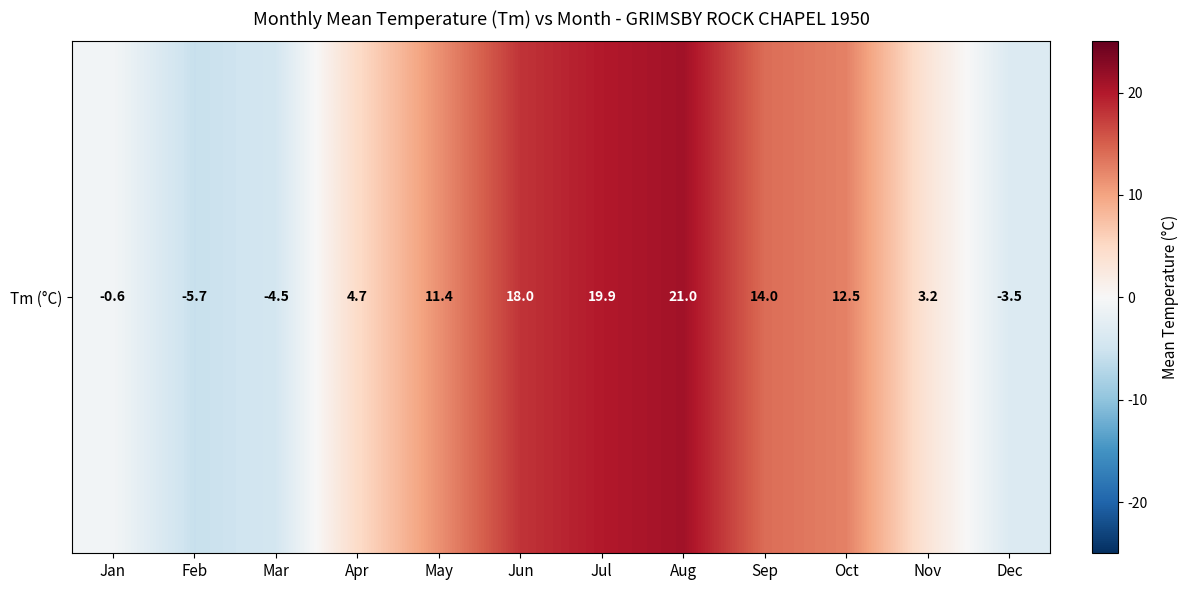

What is the greatest value displayed?

21.0